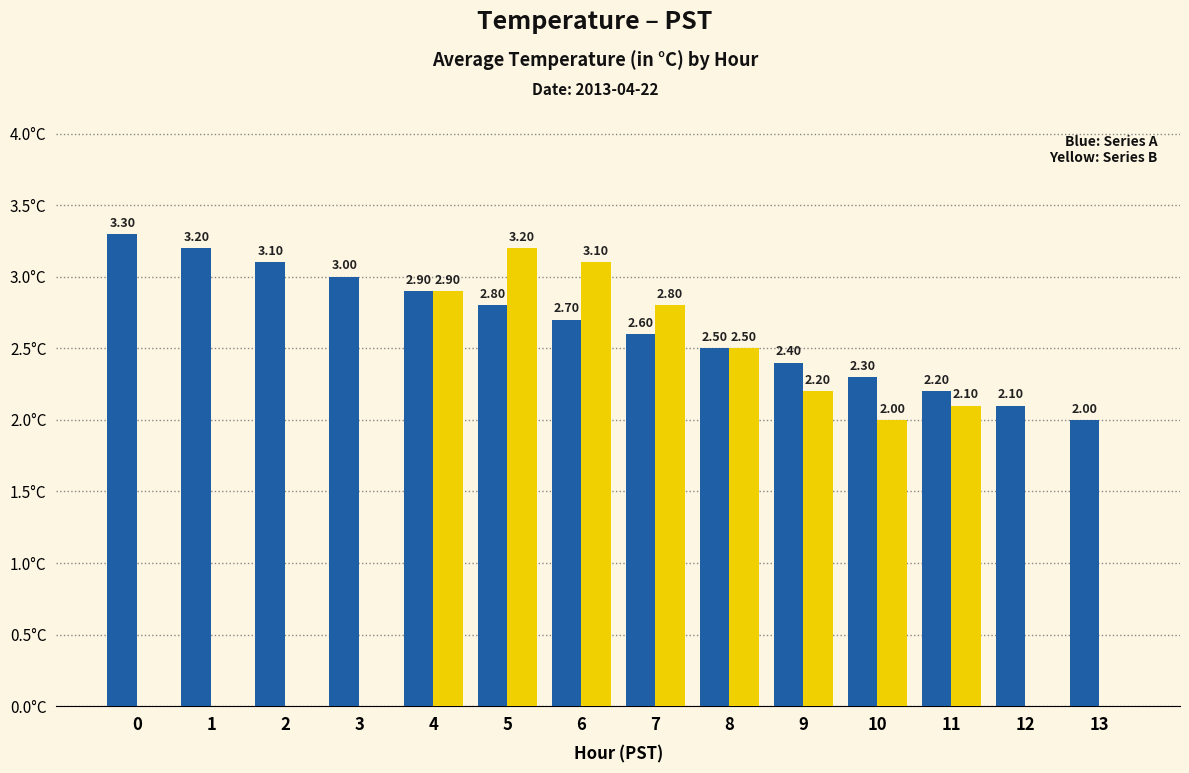

Reading left to right, list all the values displayed in this chart.

Avg Temp (blue): 0=3.3	1=3.2	2=3.1	3=3.0	4=2.9	5=2.8	6=2.7	7=2.6	8=2.5	9=2.4	10=2.3	11=2.2	12=2.1	13=2.0
Avg Temp (yellow): 0=0.0	1=0.0	2=0.0	3=0.0	4=2.9	5=3.2	6=3.1	7=2.8	8=2.5	9=2.2	10=2.0	11=2.1	12=0.0	13=0.0